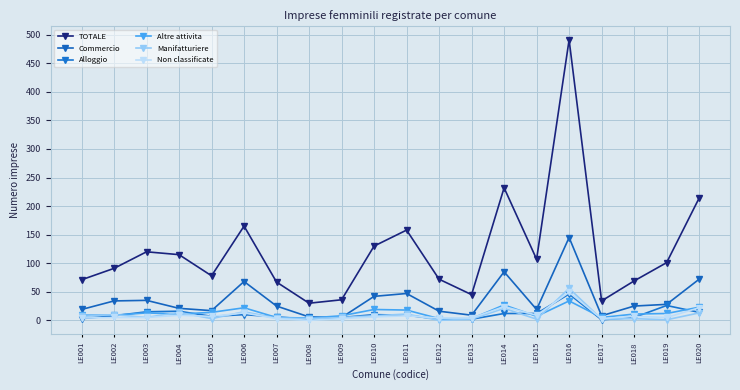

How many lines are shown in the chart?

6